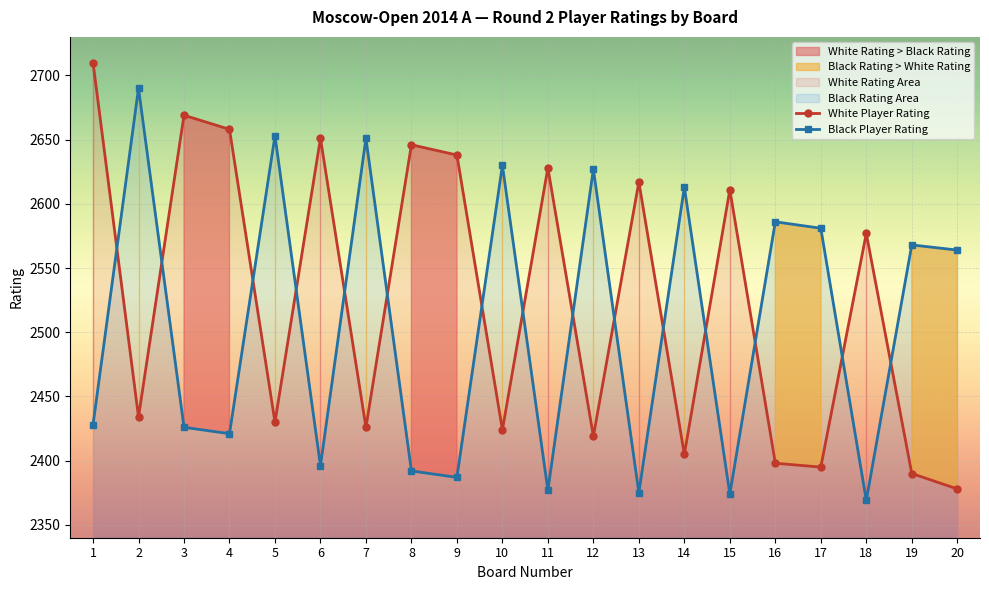

Which label corresponds to the largest value in the chart?

1